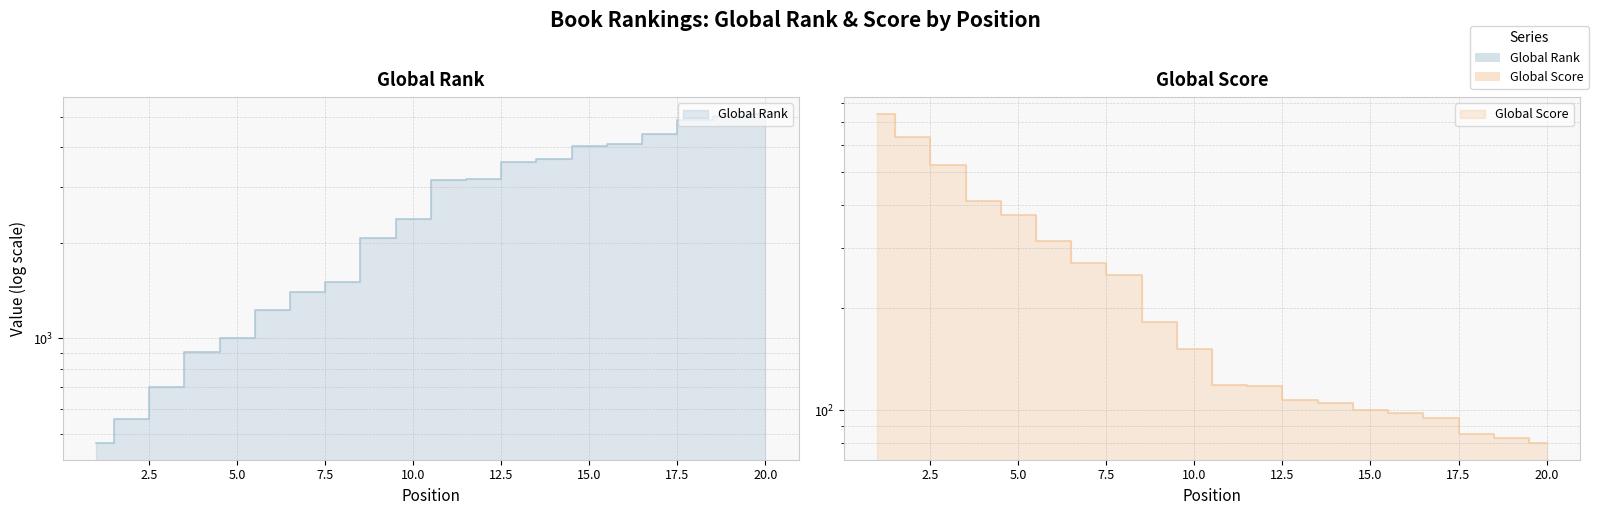

Reading left to right, extract all data points from this chart.

Global Rank: 467	555	703	908	1004	1229	1401	1502	2078	2377	3163	3186	3606	3689	4053	4108	4398	4892	5015	5115
Global Score: 743	636	524	411	375	315	271	249	181	151	119	118	107	105	100	98	95	85	83	80